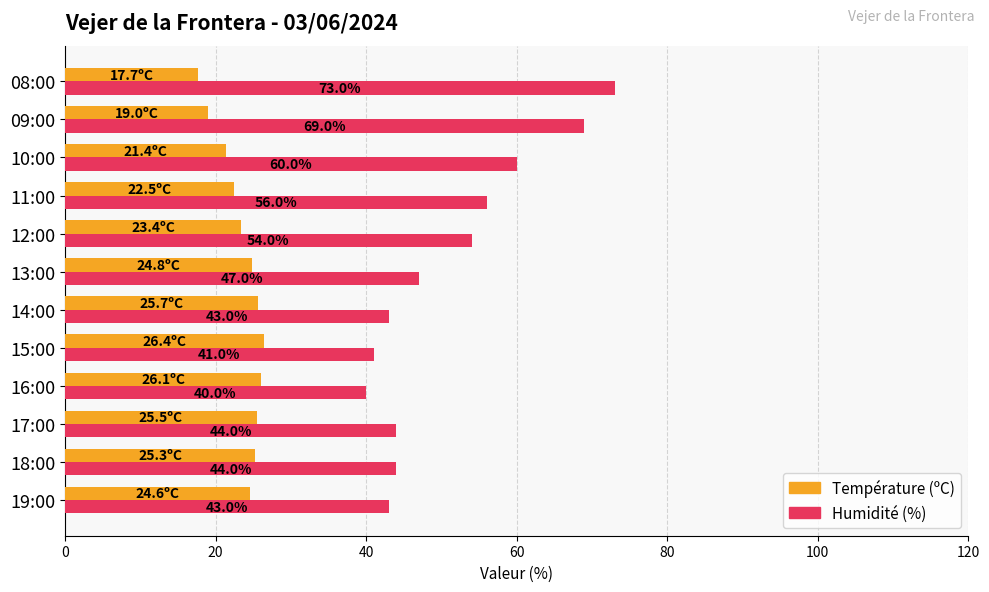

Which series has the largest total across all categories?

Humidité (%)